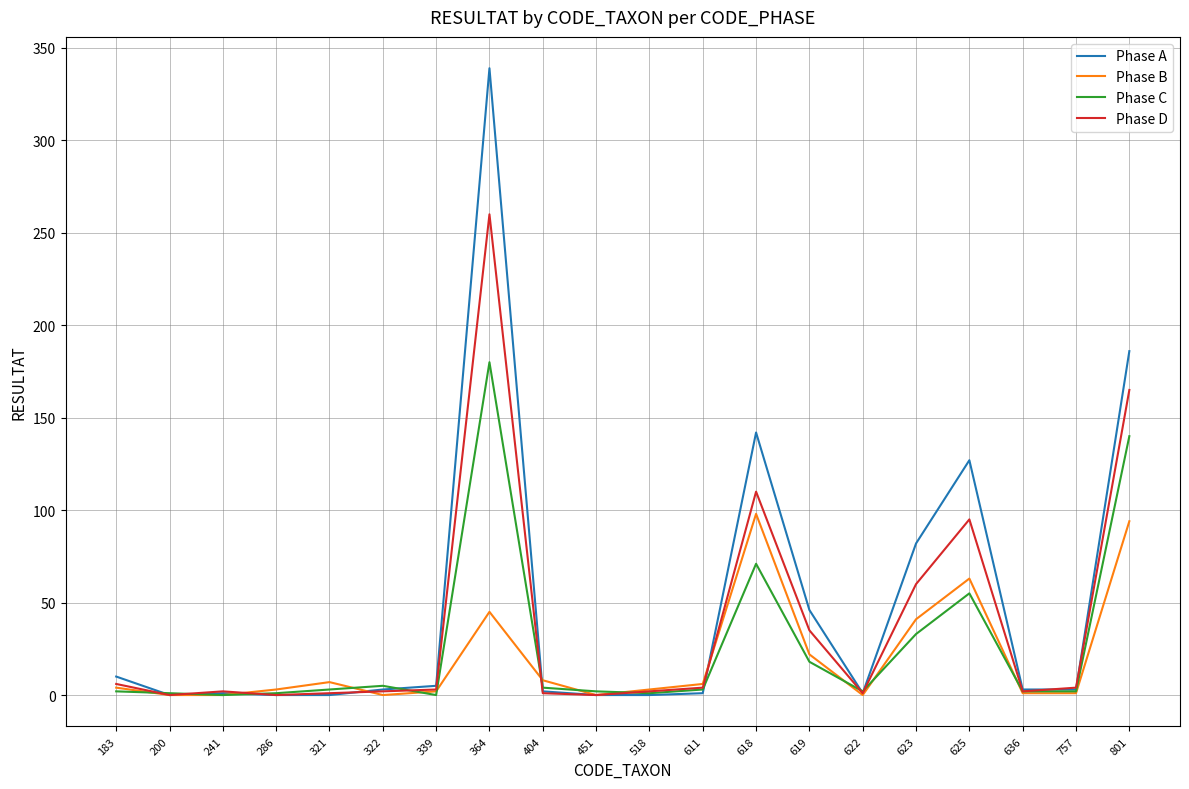

Is this an area chart (filled region under the line)?

No